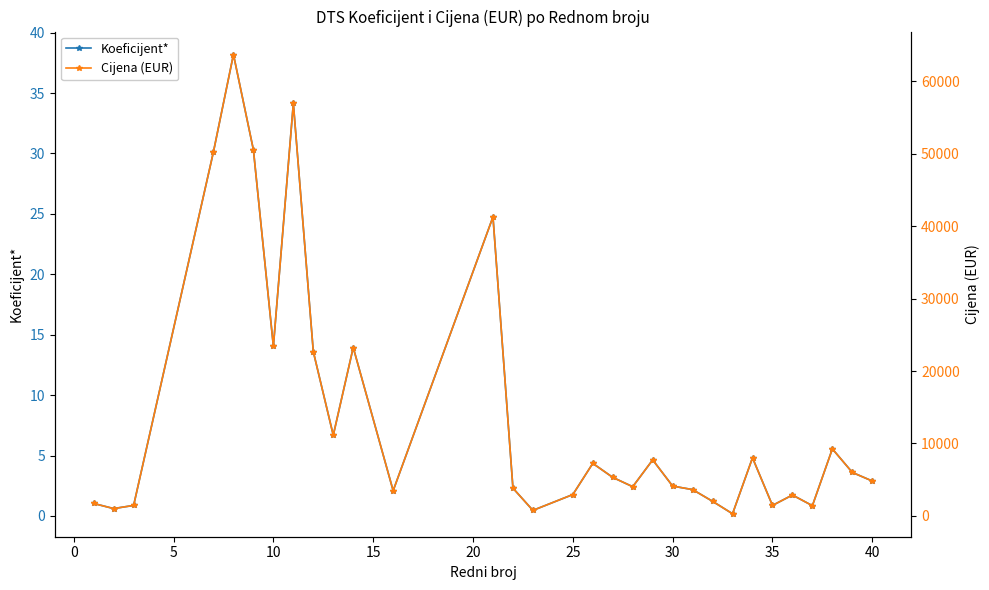

True or false: Cijena (EUR) and Koeficijent* cross at least once.

False